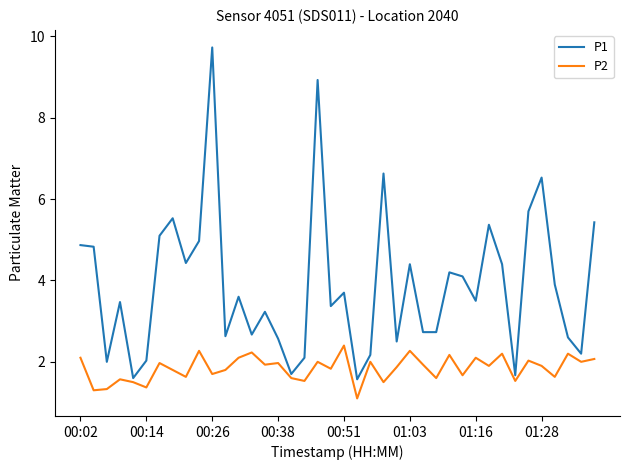

Which series has the largest total across all categories?

P1